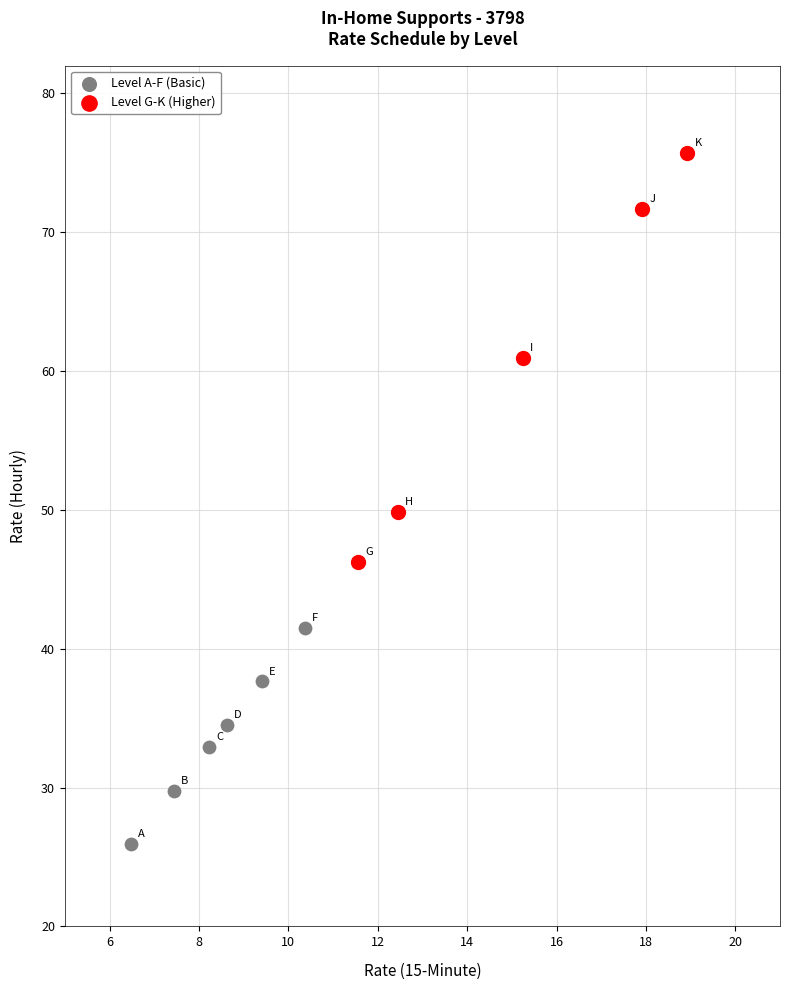

Which series has the largest Y range (max minus min)?

Level G-K (Higher)